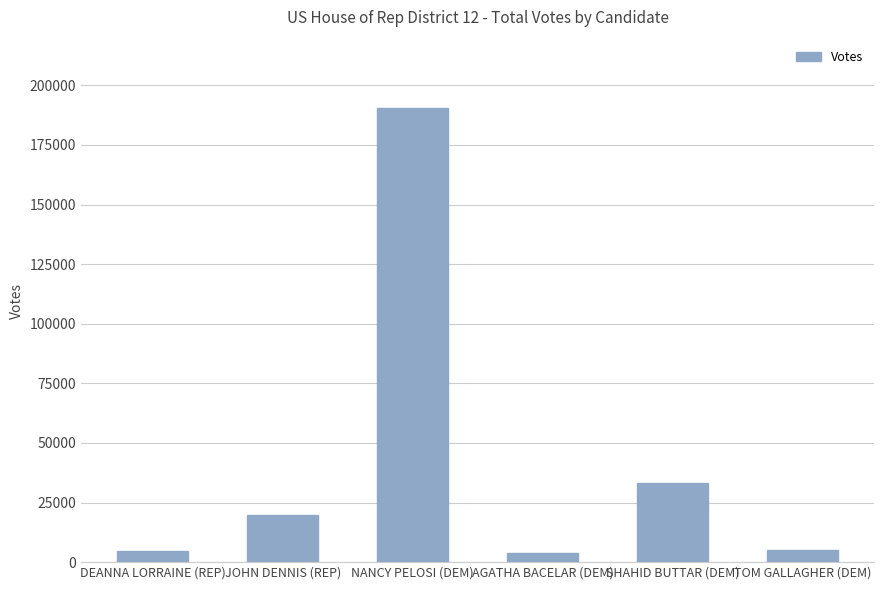

What is the maximum value shown in the chart?

190574